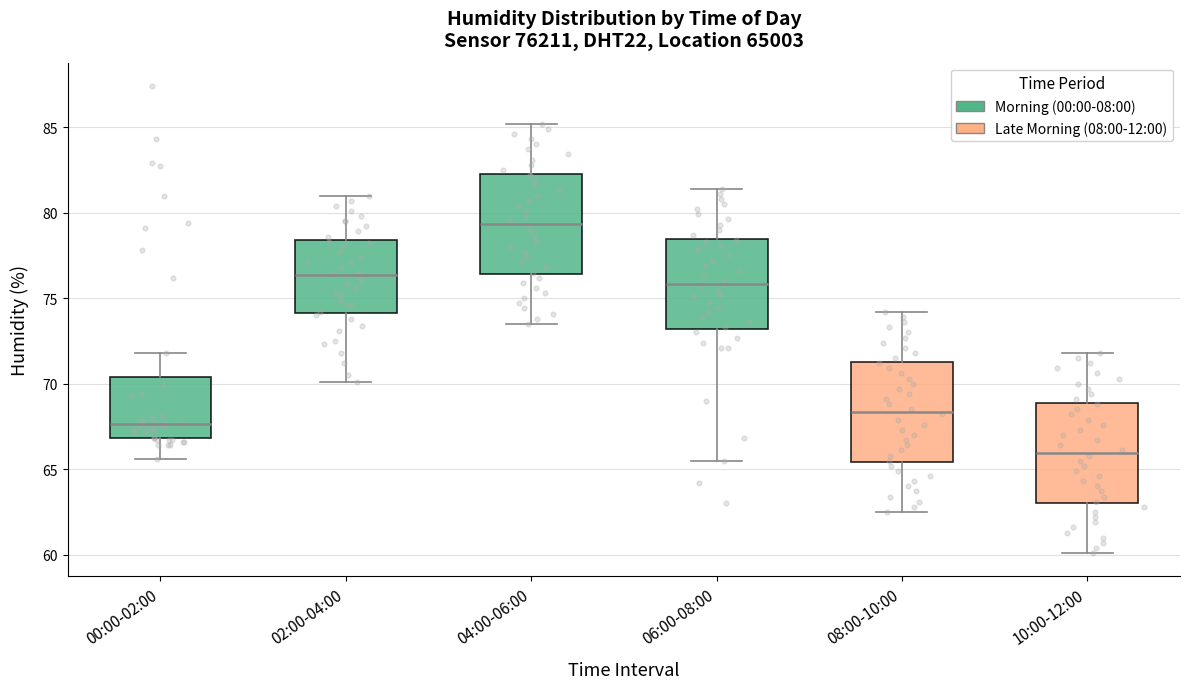

Which box has the highest median line?

04:00-06:00